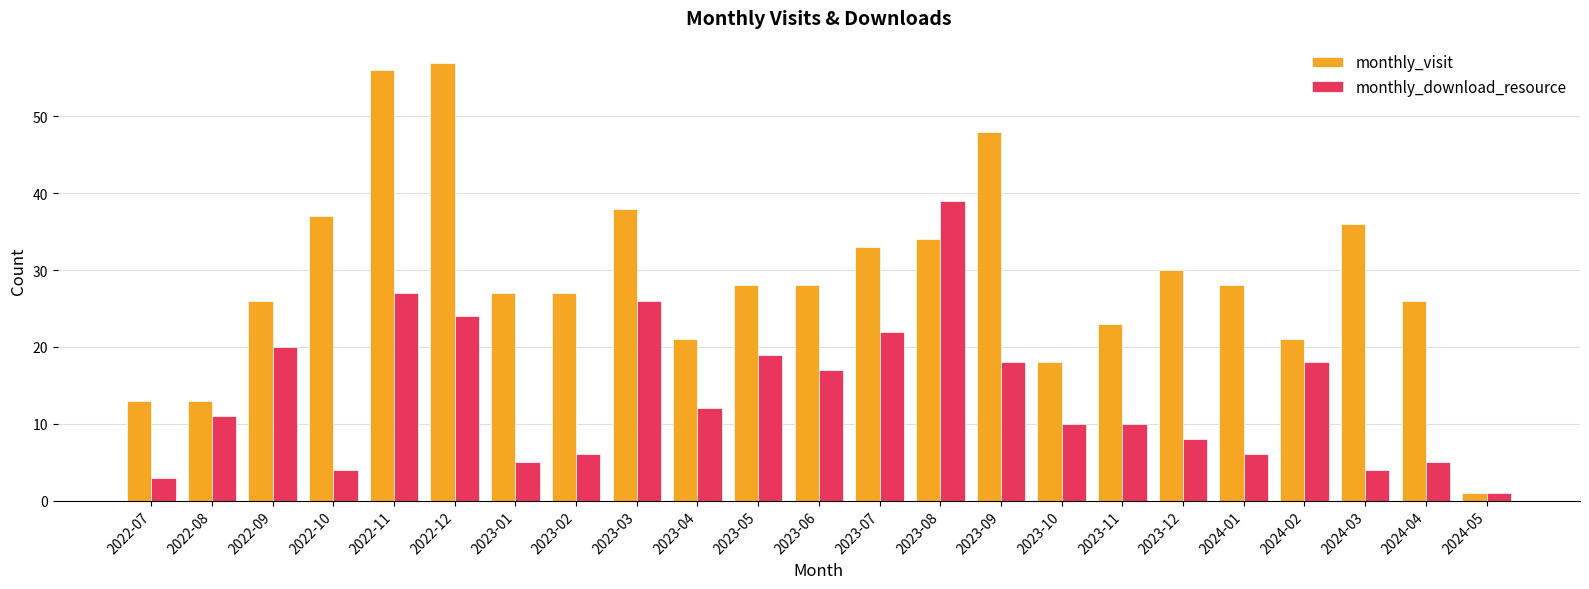

Reading right to left, what are all the values shown in this chart?

monthly_visit: 2024-05=1	2024-04=26	2024-03=36	2024-02=21	2024-01=28	2023-12=30	2023-11=23	2023-10=18	2023-09=48	2023-08=34	2023-07=33	2023-06=28	2023-05=28	2023-04=21	2023-03=38	2023-02=27	2023-01=27	2022-12=57	2022-11=56	2022-10=37	2022-09=26	2022-08=13	2022-07=13
monthly_download_resource: 2024-05=1	2024-04=5	2024-03=4	2024-02=18	2024-01=6	2023-12=8	2023-11=10	2023-10=10	2023-09=18	2023-08=39	2023-07=22	2023-06=17	2023-05=19	2023-04=12	2023-03=26	2023-02=6	2023-01=5	2022-12=24	2022-11=27	2022-10=4	2022-09=20	2022-08=11	2022-07=3